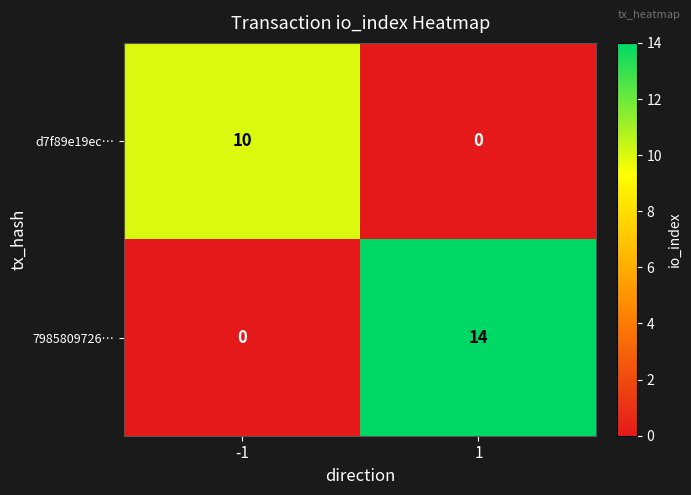

The 7985809726… series shows 0 at -1. True or false?

True